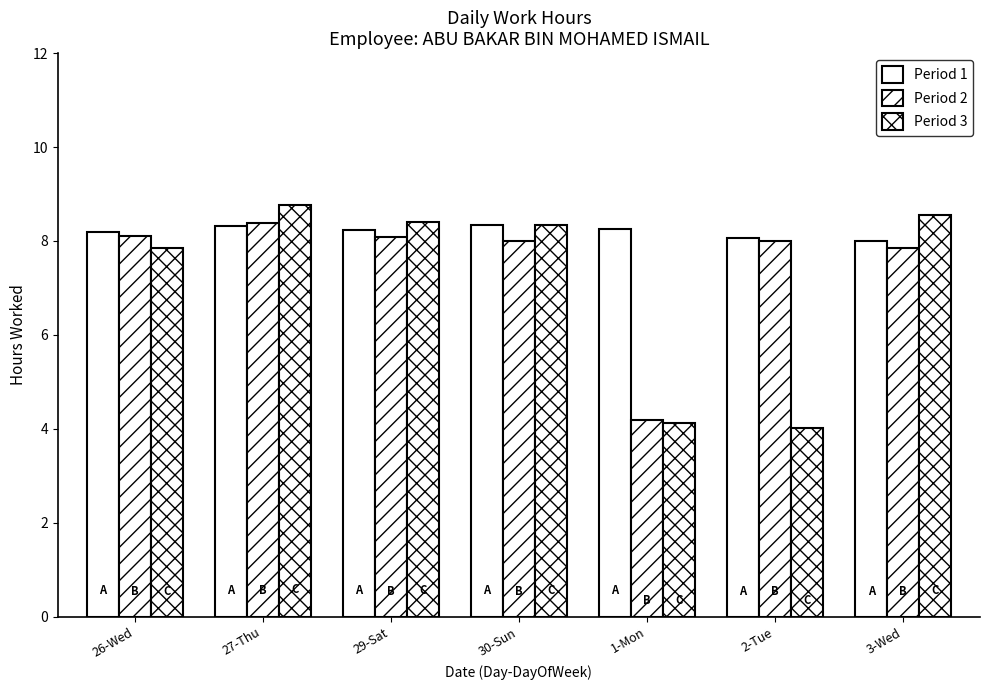

How many data points in Period 3 are less than 8?

3